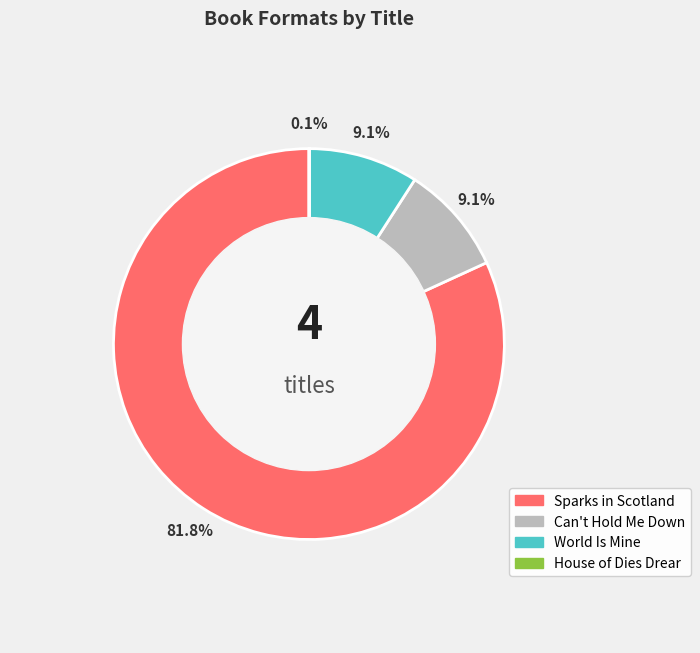

What portion of the pie excludes Can't Hold Me Down?

90.9%